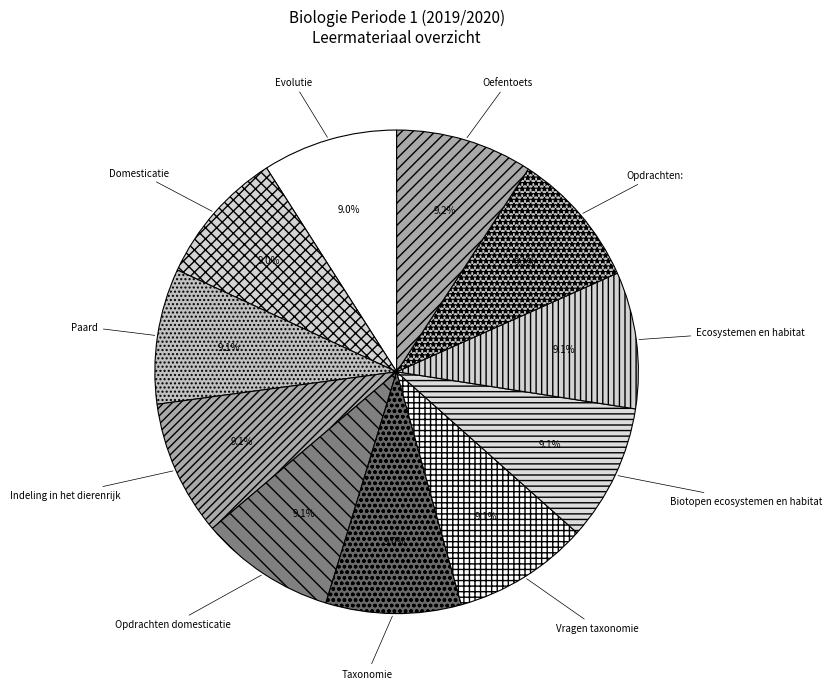

What is the ratio of the value at Ecosystemen en habitat to the value at Evolutie?

1.0